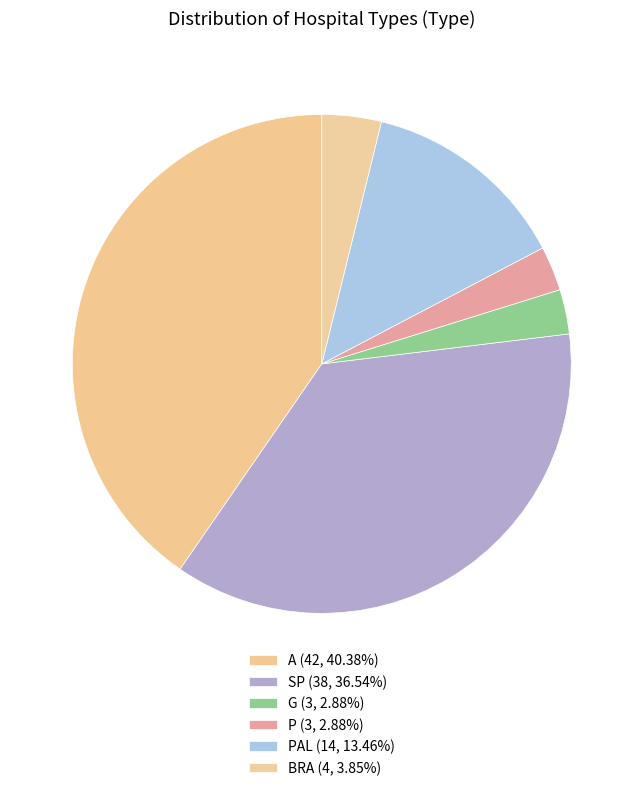

How many segments does this pie chart have?

6